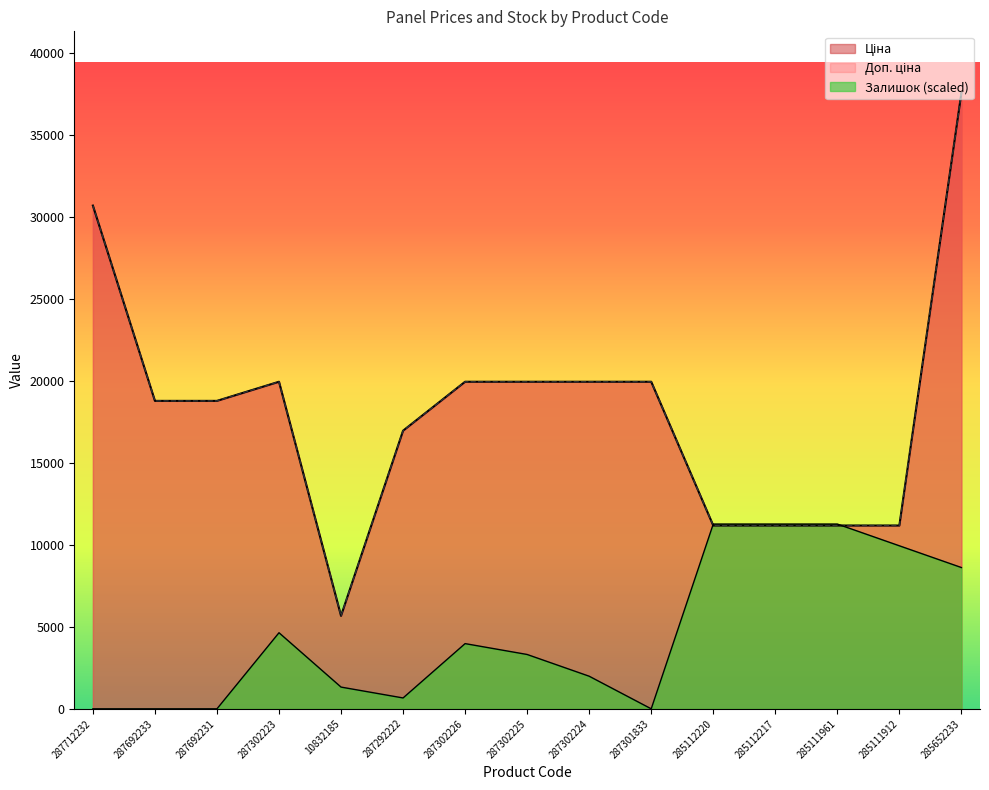

Which series has the largest total across all categories?

Ціна